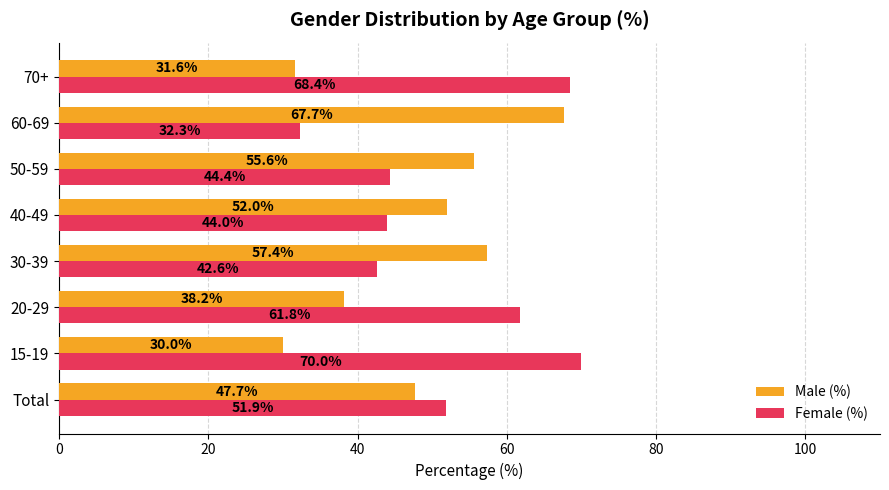

Which series has the largest total across all categories?

Female (%)